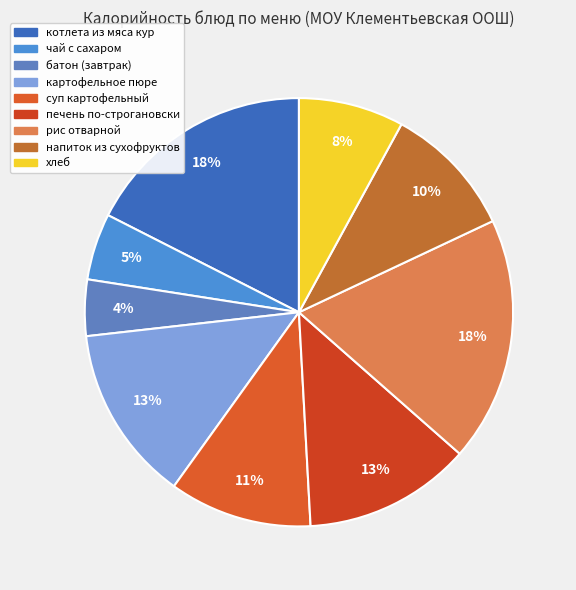

How many segments does this pie chart have?

9